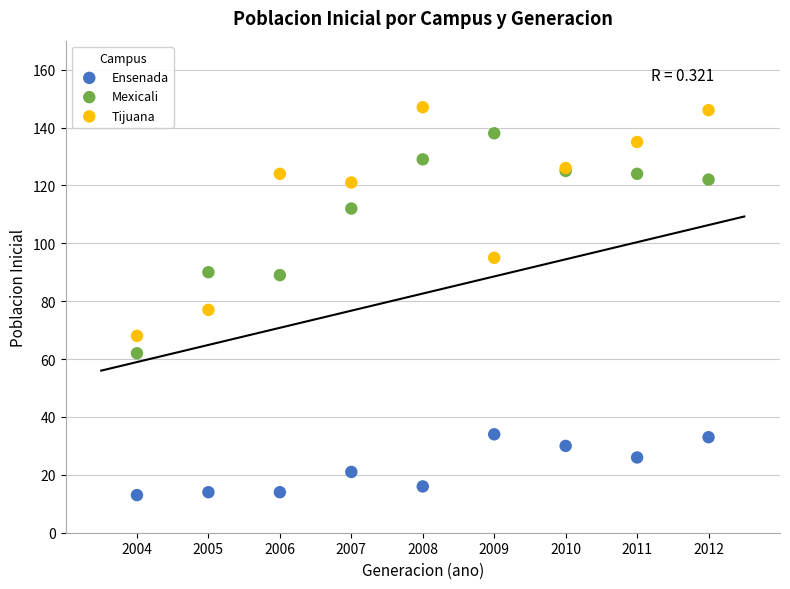

In the Mexicali series, what Y value is closest to 100?

90